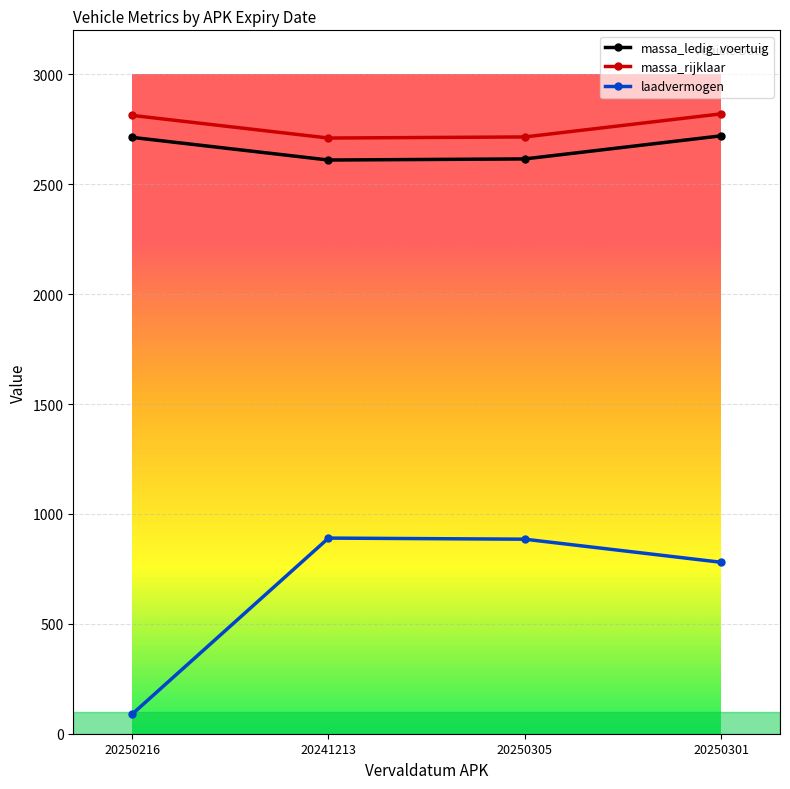

At how many categories does at least one series exceed 1328?

4